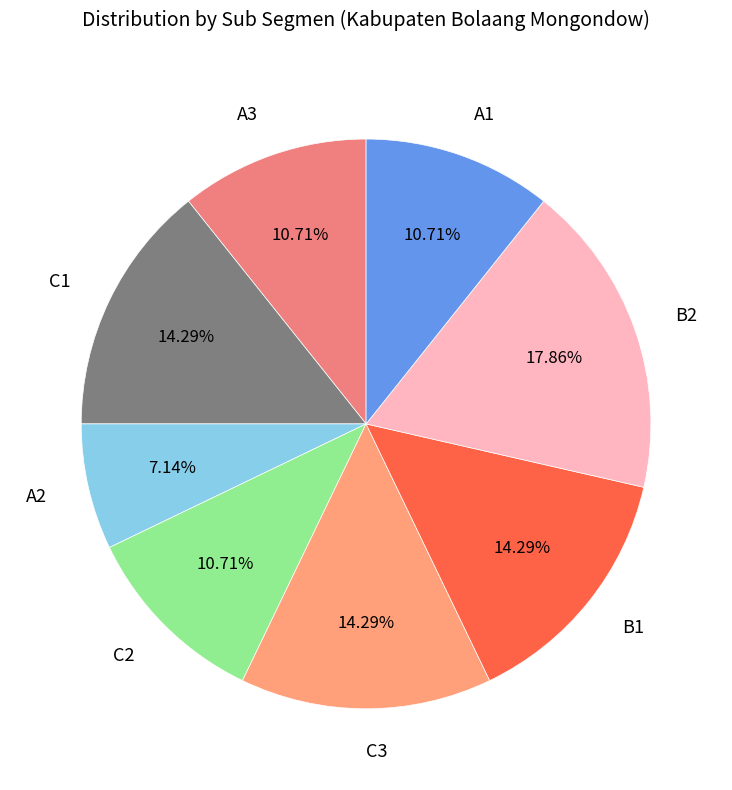

Is there any slice that represents more than half of the pie?

No